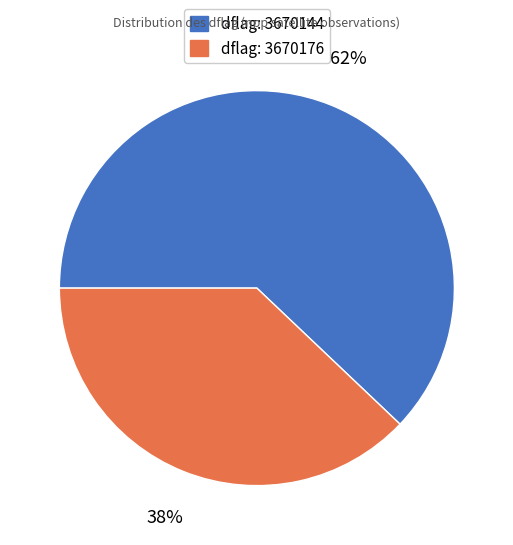

Is there a majority slice in this chart?

Yes